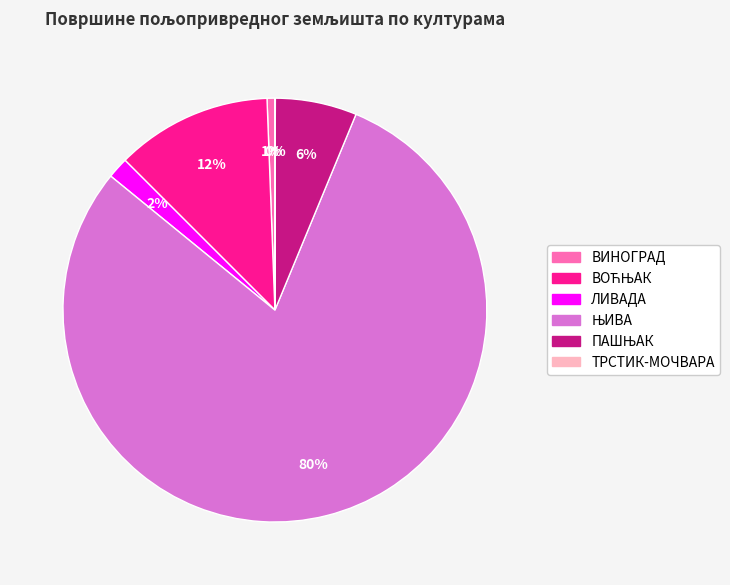

To the nearest percent, what is the average slice percentage?

17%